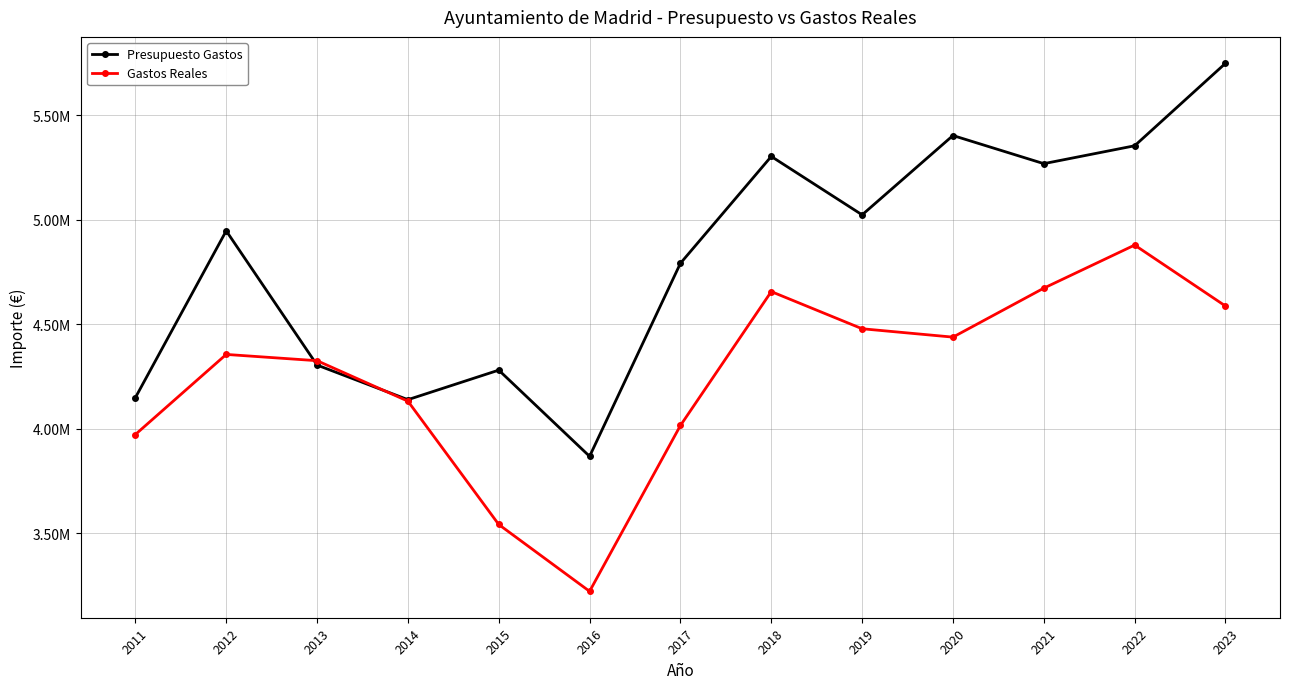

Is this an area chart (filled region under the line)?

No